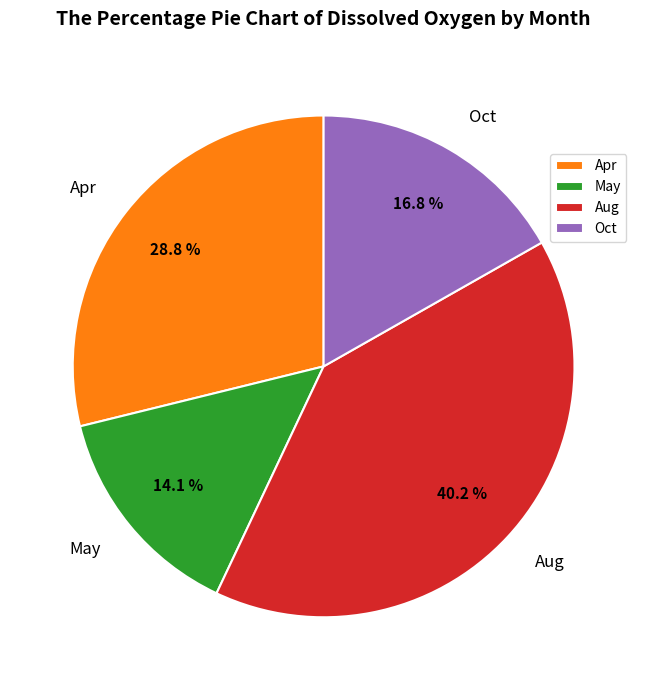

How many slices are in this pie chart?

4